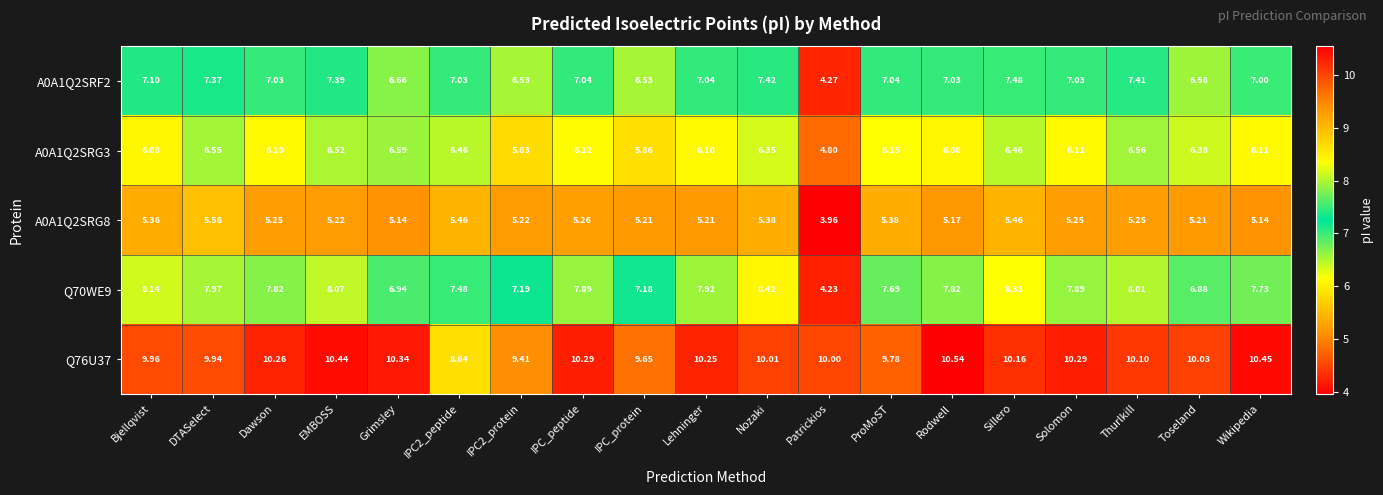

What is the spread (max minus min) of values at Solomon?

5.0